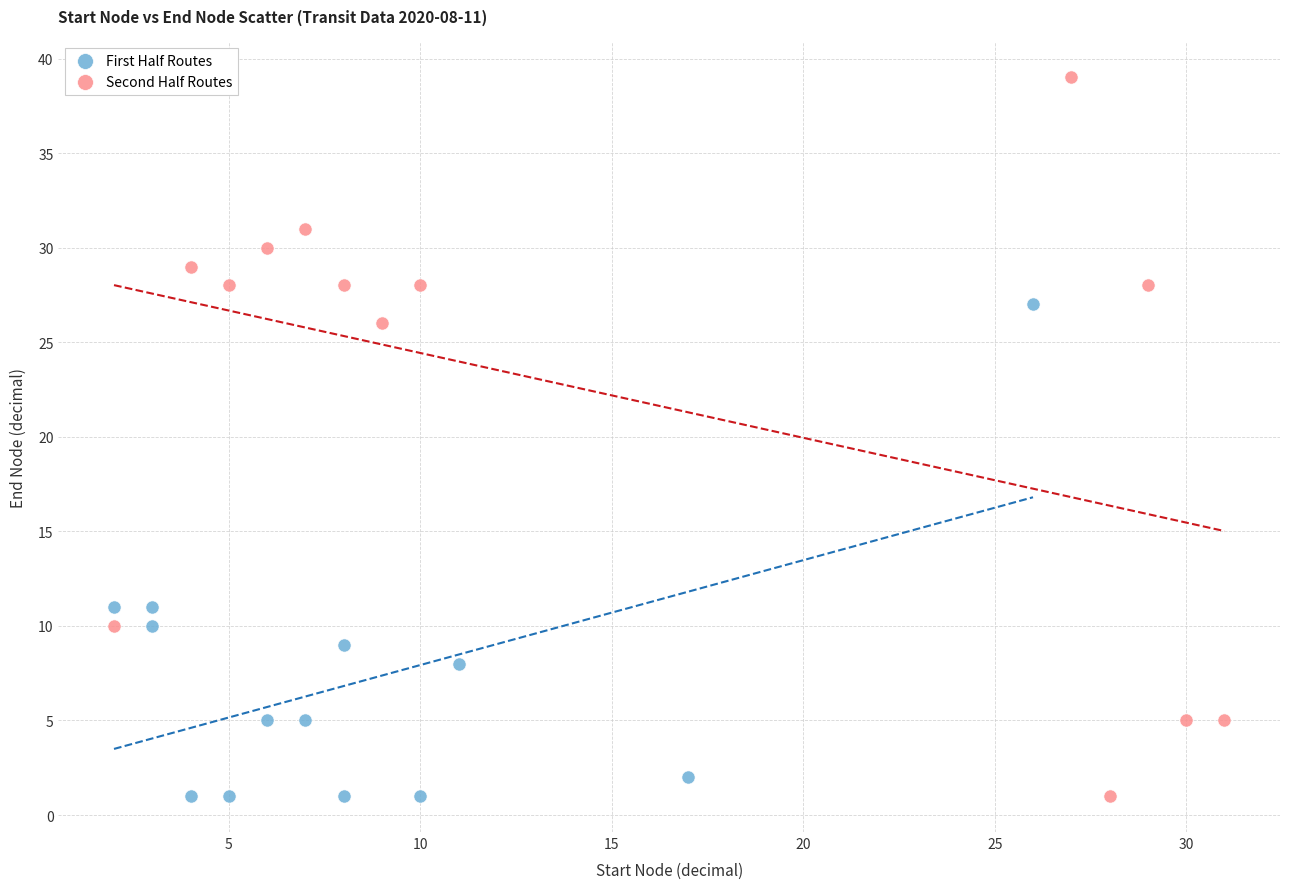

Which series reaches the maximum Y coordinate?

Second Half Routes